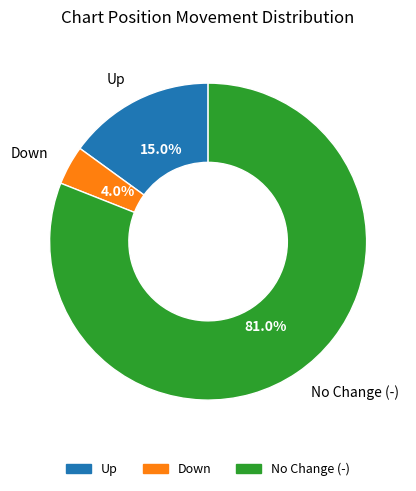

Is there a majority slice in this chart?

Yes